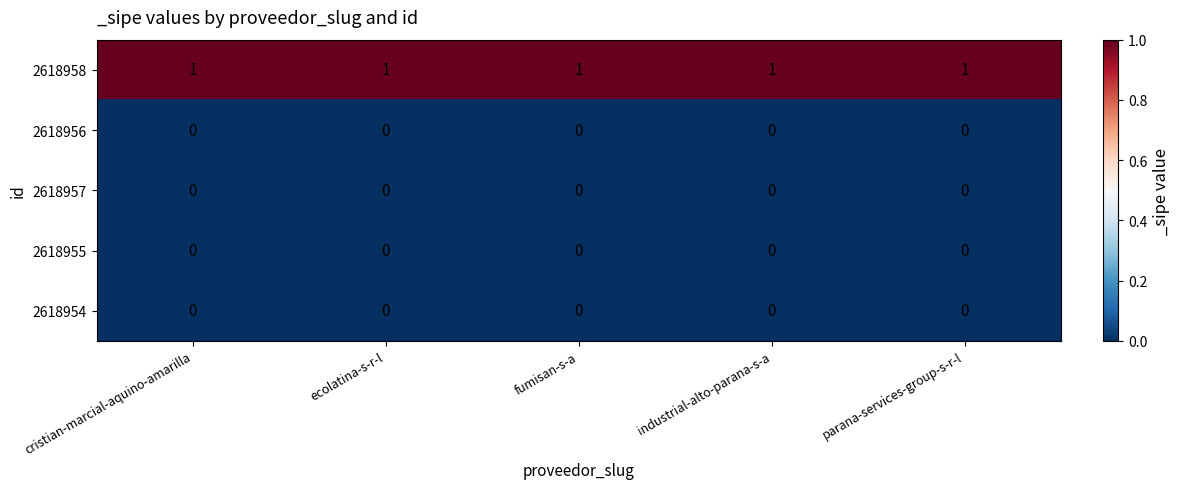

True or false: 2618958 has a value of 1 at fumisan-s-a.

True